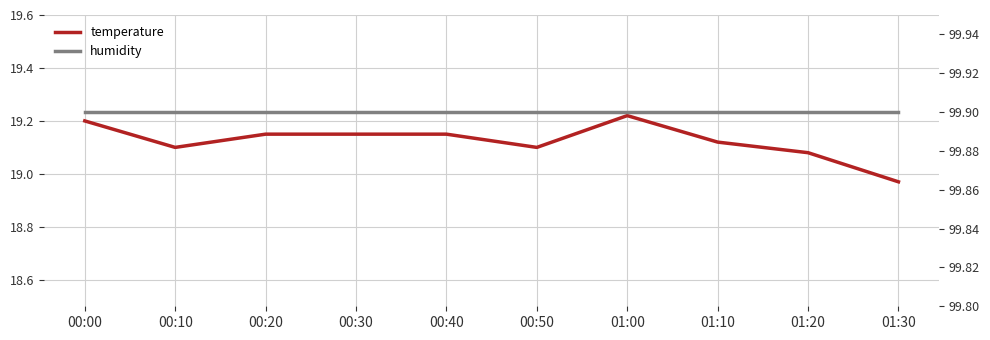

True or false: humidity and temperature intersect in this chart.

False